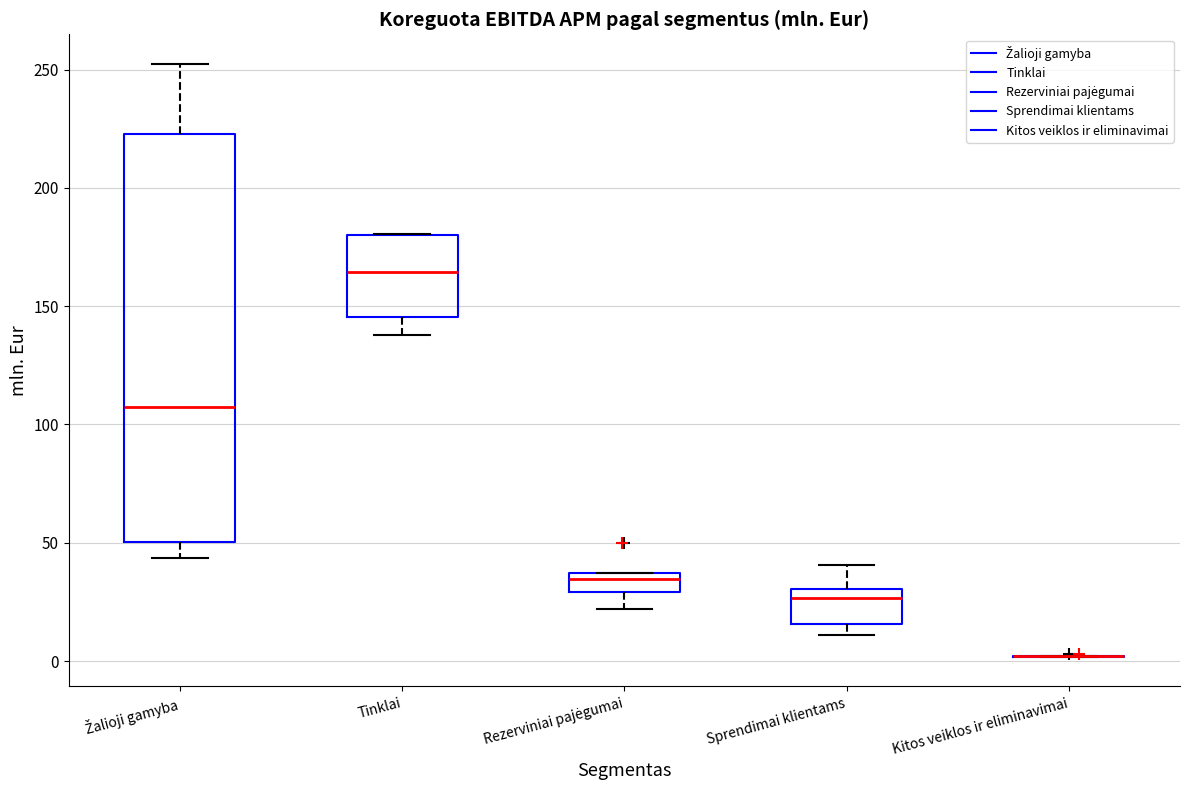

Reading left to right, transcribe this box plot: for each box, give where its median line is, the range the box spans, and where its two whiskers end, as read against the y-axis. The values are not printed on the chart, so give them approximately, as read against the axis.

Žalioji gamyba: median 110, box 50 to 225, whiskers 45 to 250
Tinklai: median 165, box 145 to 180, whiskers 140 to 180
Rezerviniai pajėgumai: median 35 (just below the box's upper edge), box 30 to 35, whiskers 20 to 35
Sprendimai klientams: median 25, box 15 to 30, whiskers 10 to 40
Kitos veiklos ir eliminavimai: box collapsed to a line at 0, whiskers 0 to 0